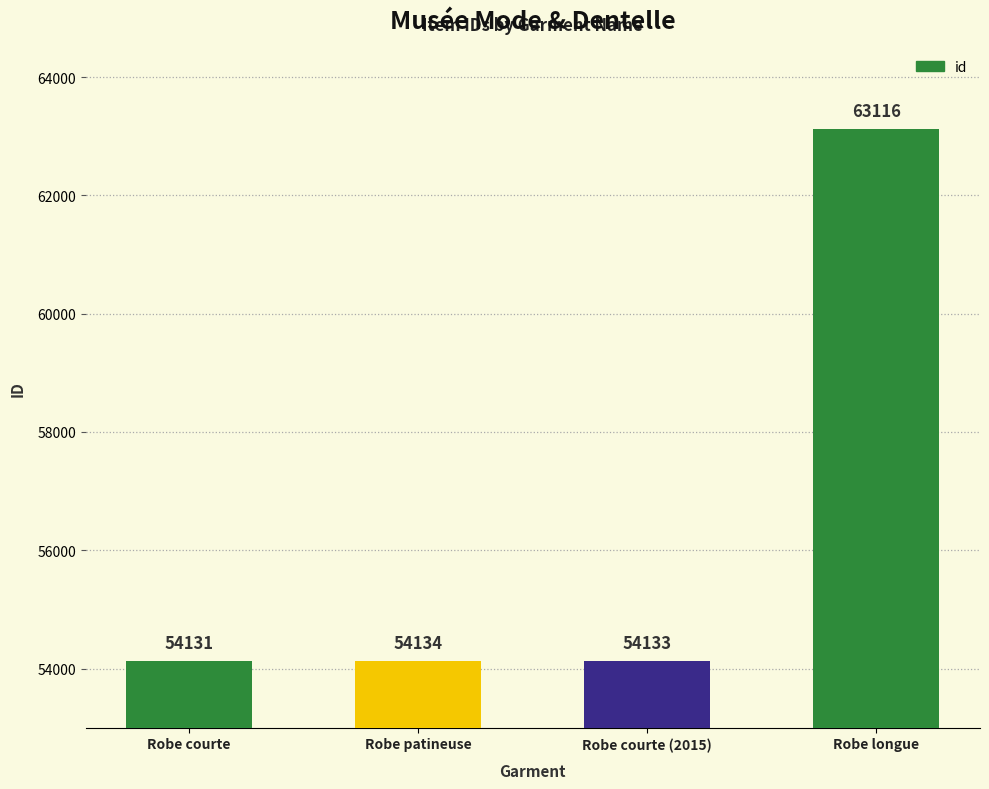

What is the maximum value shown in the chart?

63116